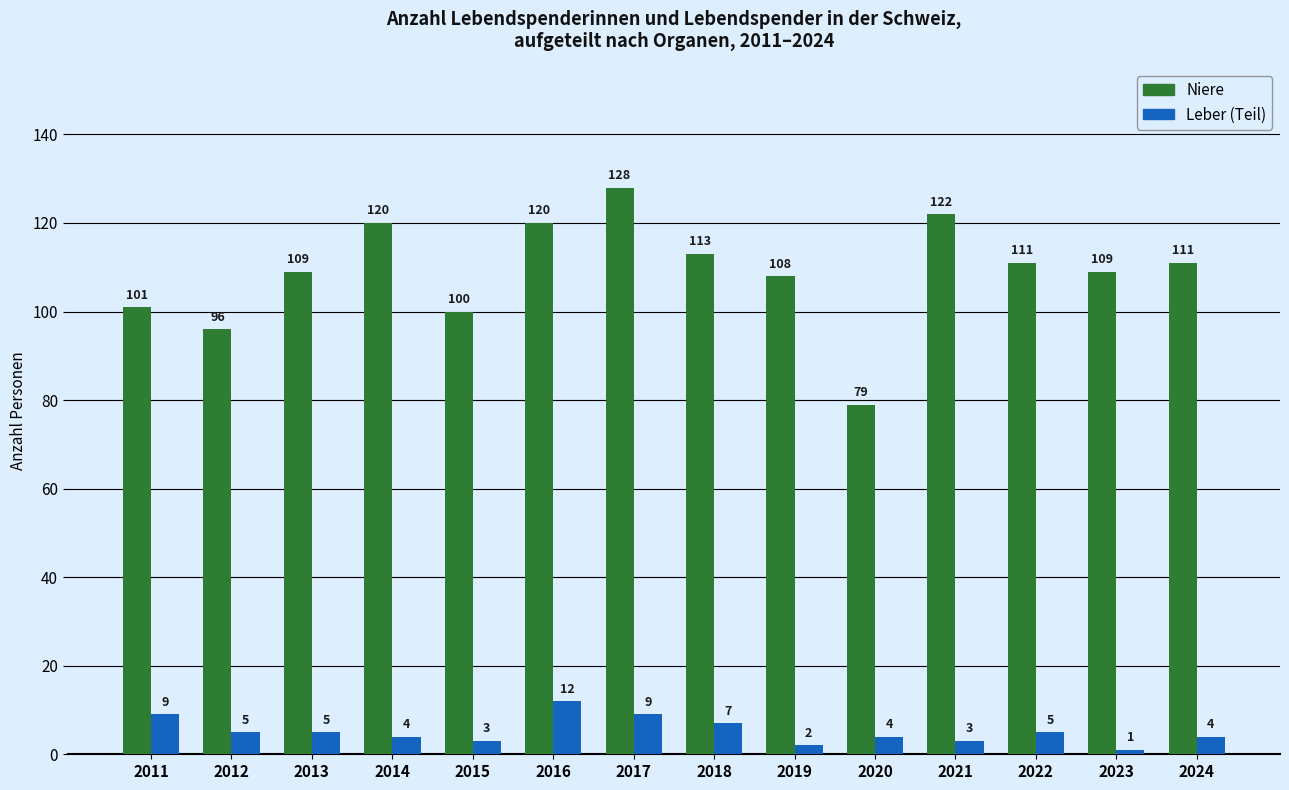

How many bars are there in total?

28